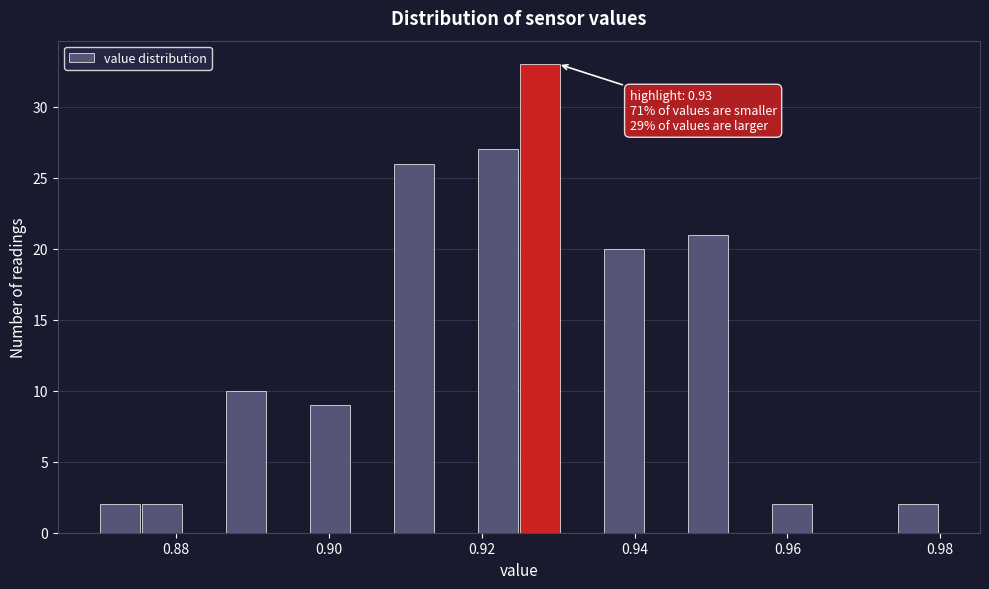

Around what value on the x-axis is the tallest bar? Give the approximate position of its centre, as read against the axis.

0.928